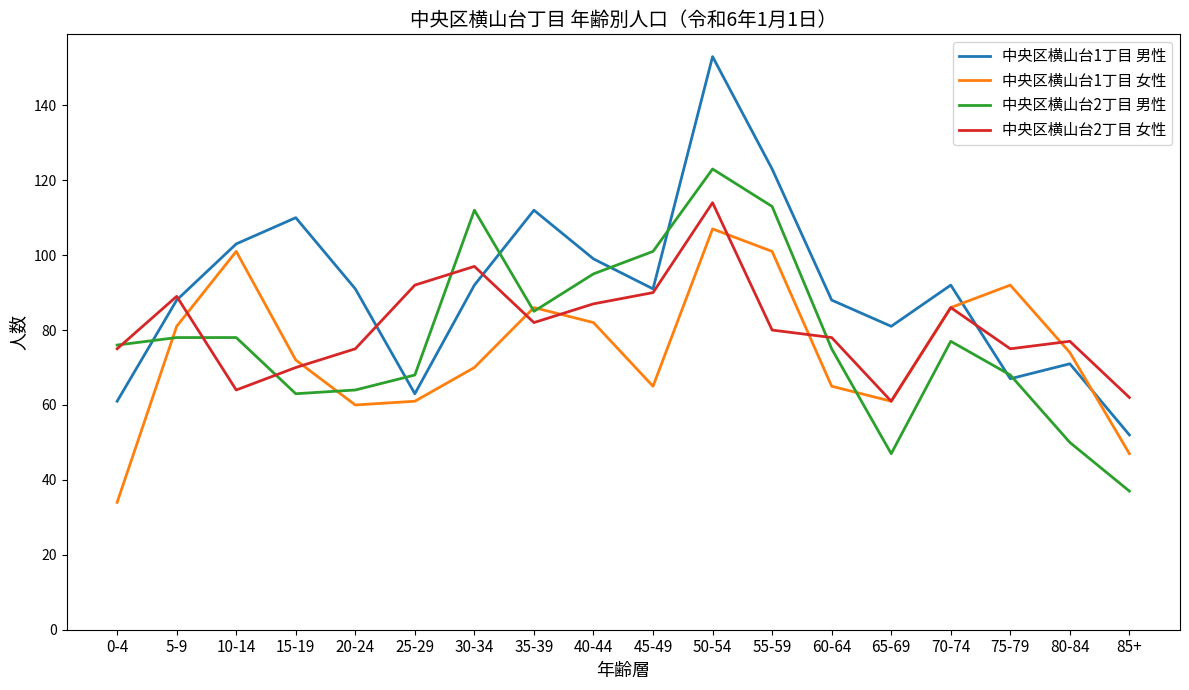

Which series ends up on top after the final intersection of 中央区横山台1丁目 男性 and 中央区横山台1丁目 女性?

中央区横山台1丁目 男性